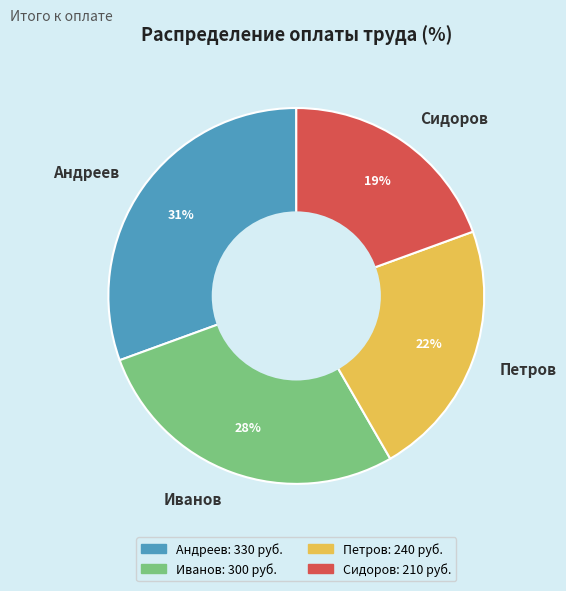

True or false: Иванов accounts for 28% of the total.

True